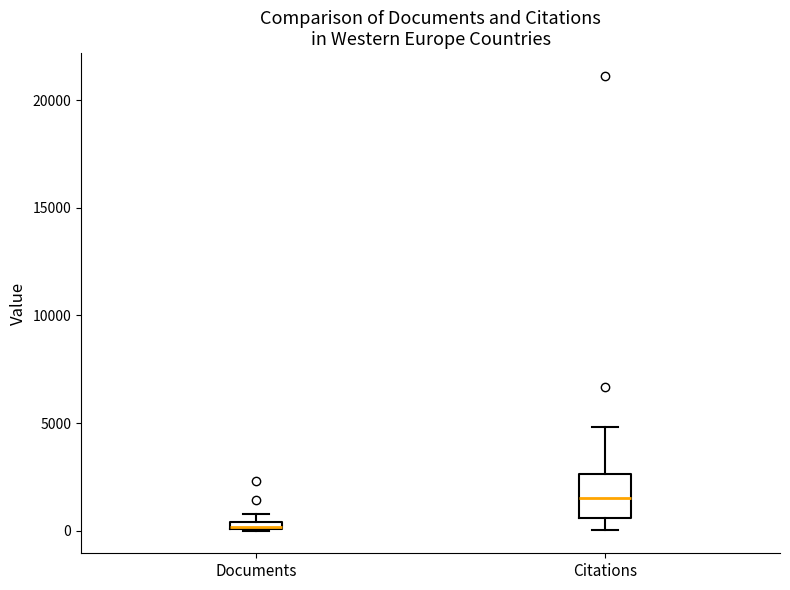

Where is the upper edge of the box for Documents on the y-axis? The values are not printed on the chart, so give them approximately, as read against the axis.

500